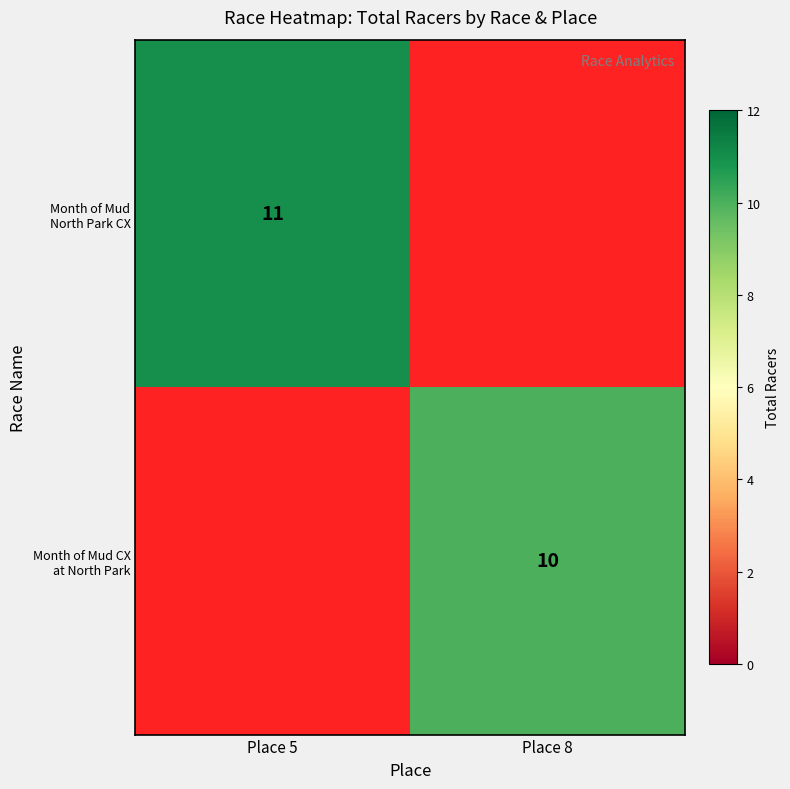

Rank the categories by Month of Mud North Park CX value from lowest to highest.

Place 8, Place 5